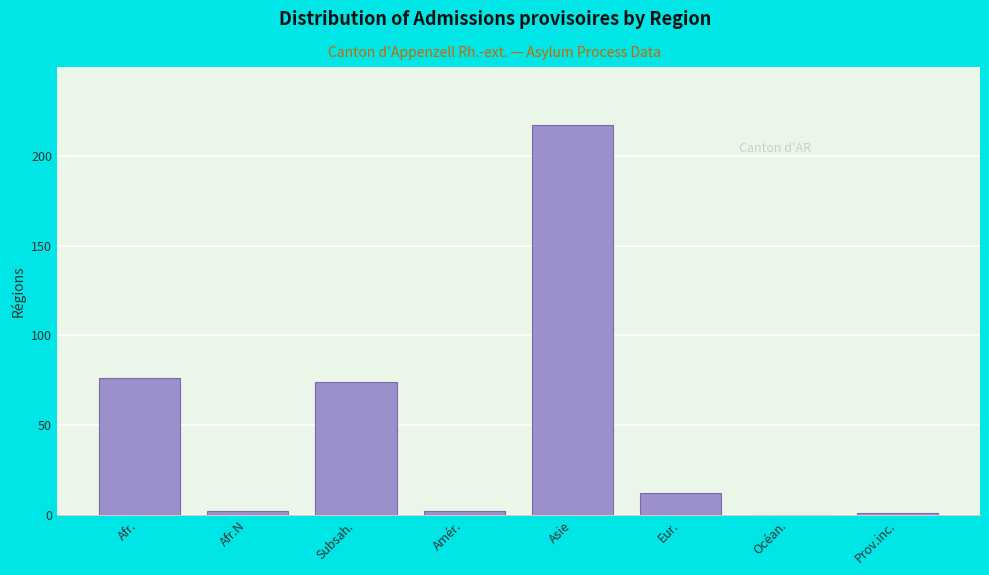

Reading left to right, what are all the values shown in this chart?

Afr.=76	Afr.N=2	Subsah.=74	Amér.=2	Asie=217	Eur.=12	Océan.=0	Prov.inc.=1